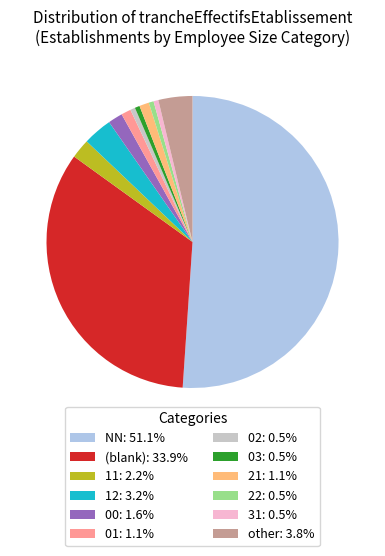

Combined, do 00: 1.6% and 31: 0.5% account for over 50%?

No